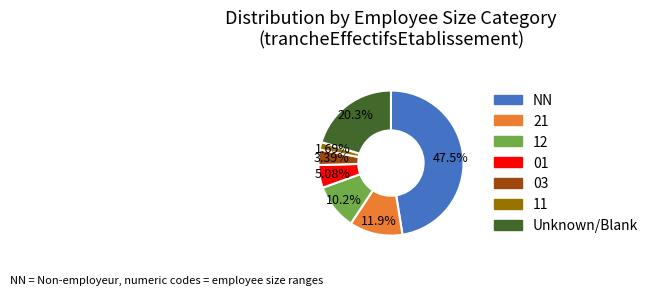

Is there any slice that represents more than half of the pie?

No